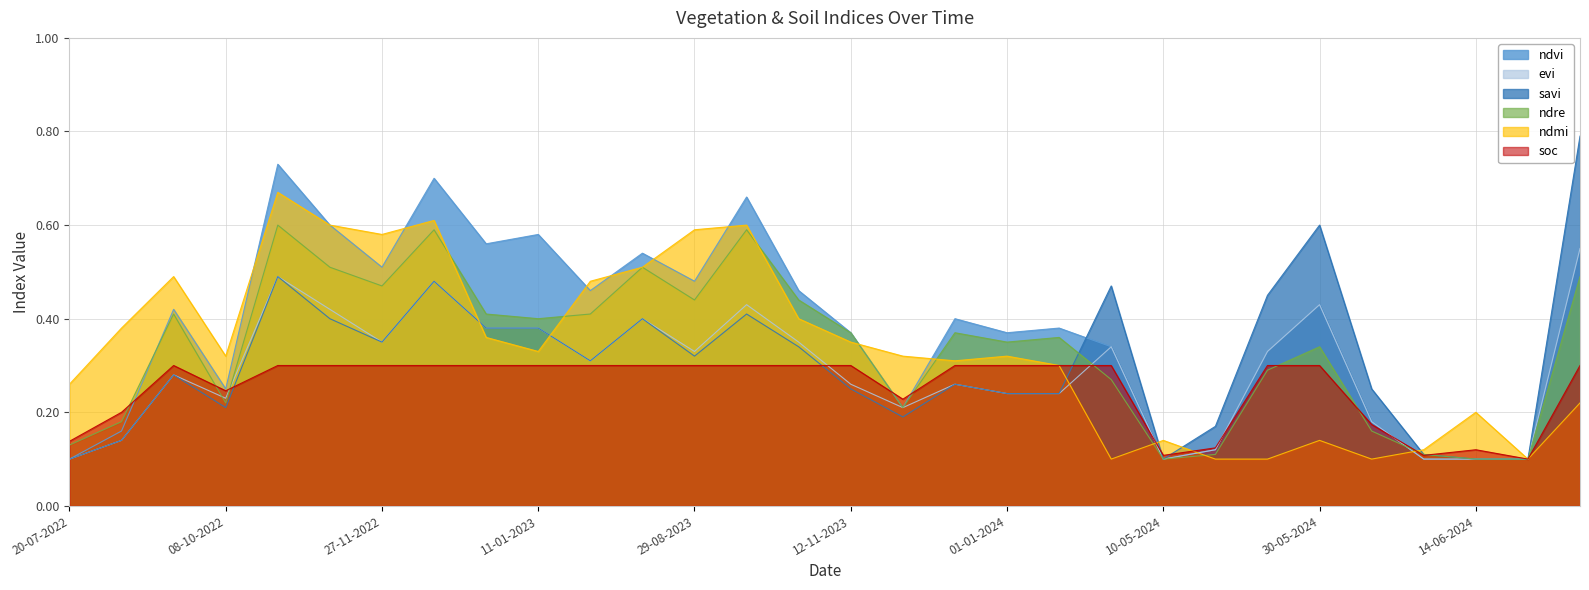

At which label does savi reach its peak?

24-06-2024